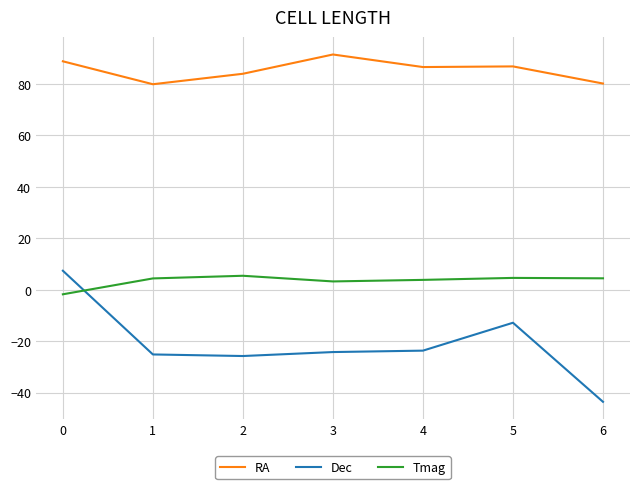

Rank the series at 1 from highest to lowest value.

RA, Tmag, Dec